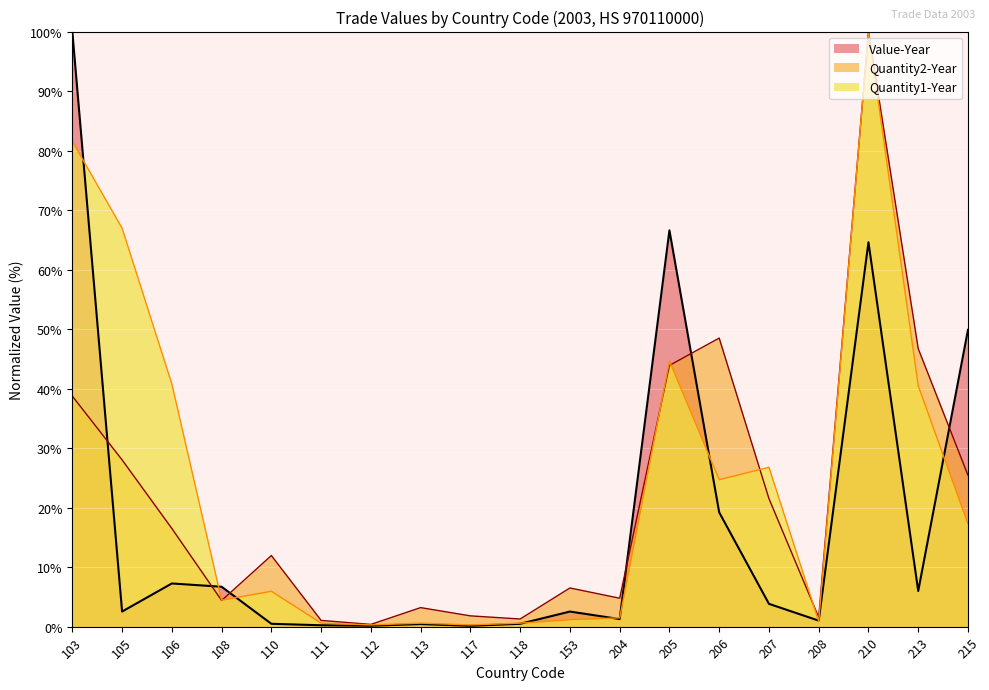

What is the average value of the Quantity2-Year series?

21.4